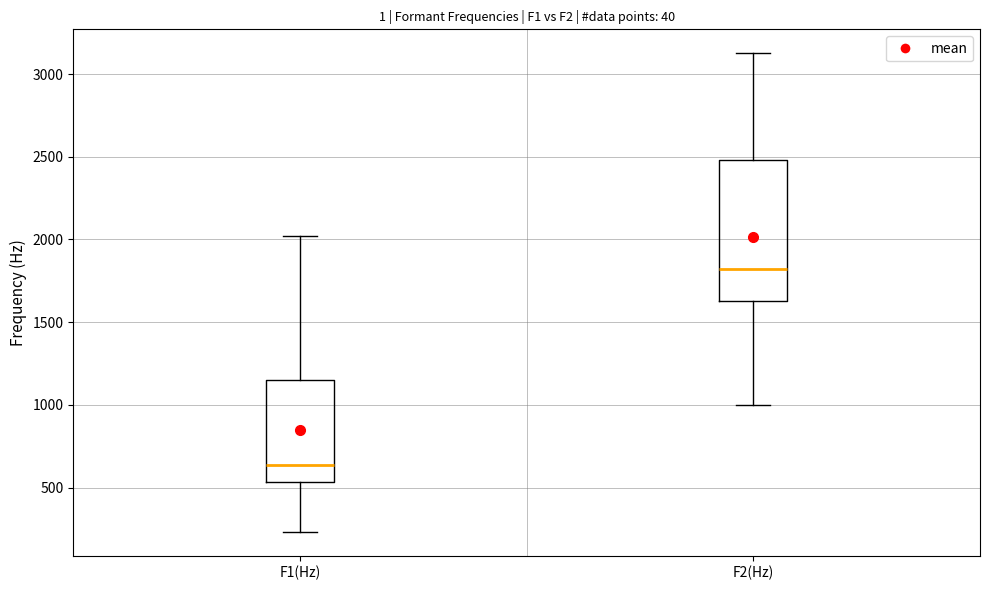

Where is the lower edge of the box for F2(Hz) on the y-axis? The values are not printed on the chart, so give them approximately, as read against the axis.

1650